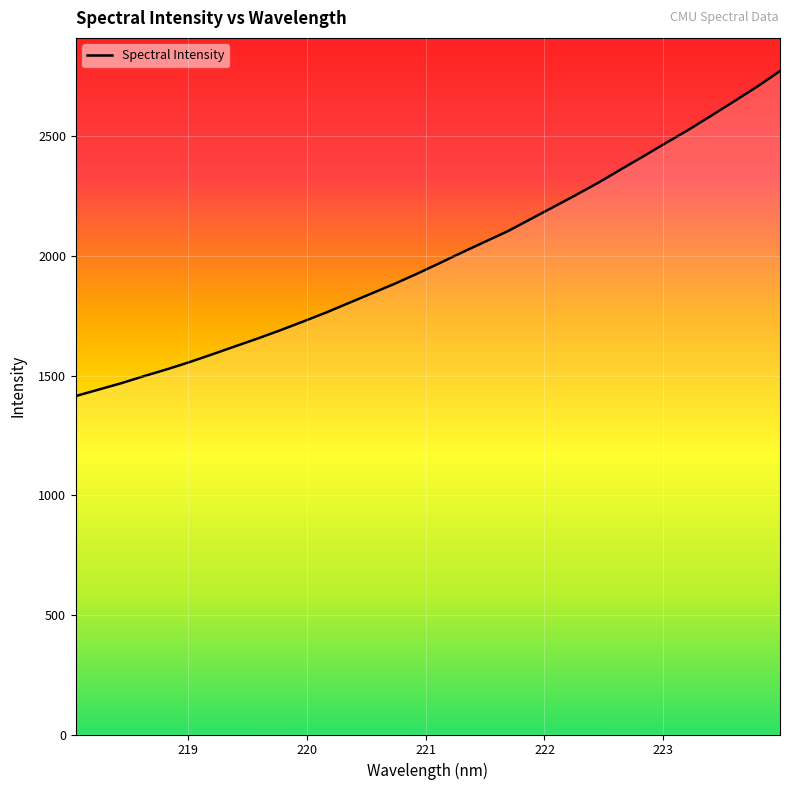

What is the difference between the maximum and minimum values?

1358.3